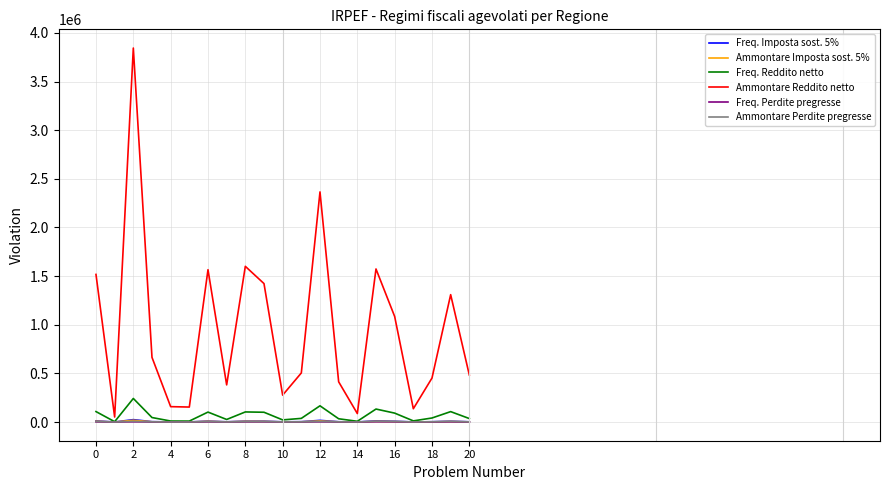

Which series has the largest range (max minus min)?

Ammontare Reddito netto